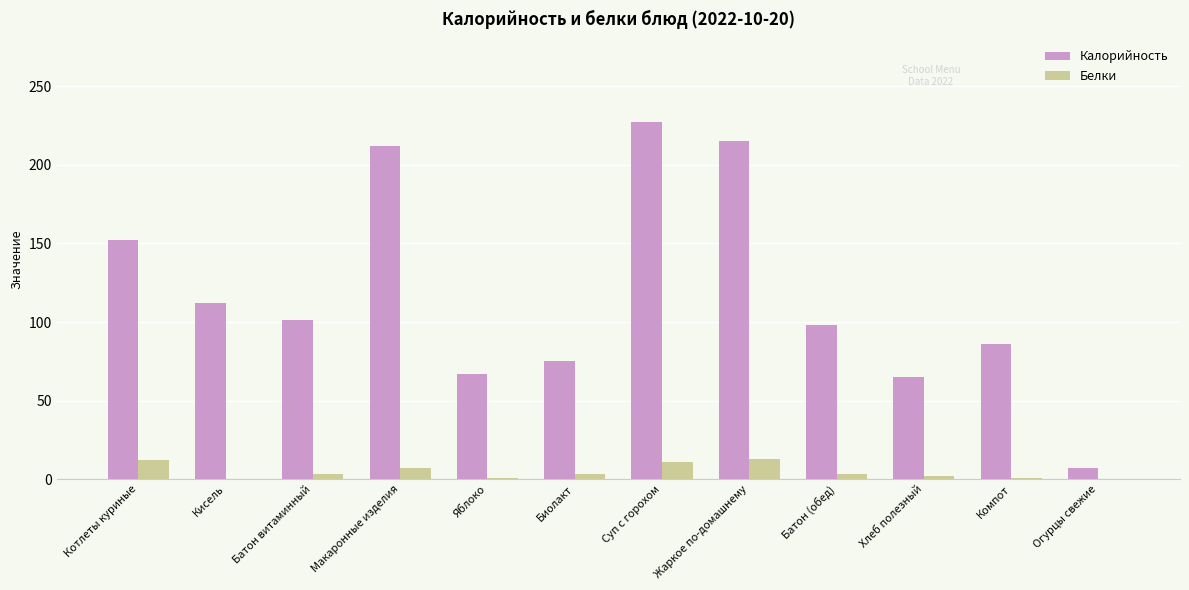

Between Яблоко and Биолакт, which series saw the biggest shift?

Калорийность